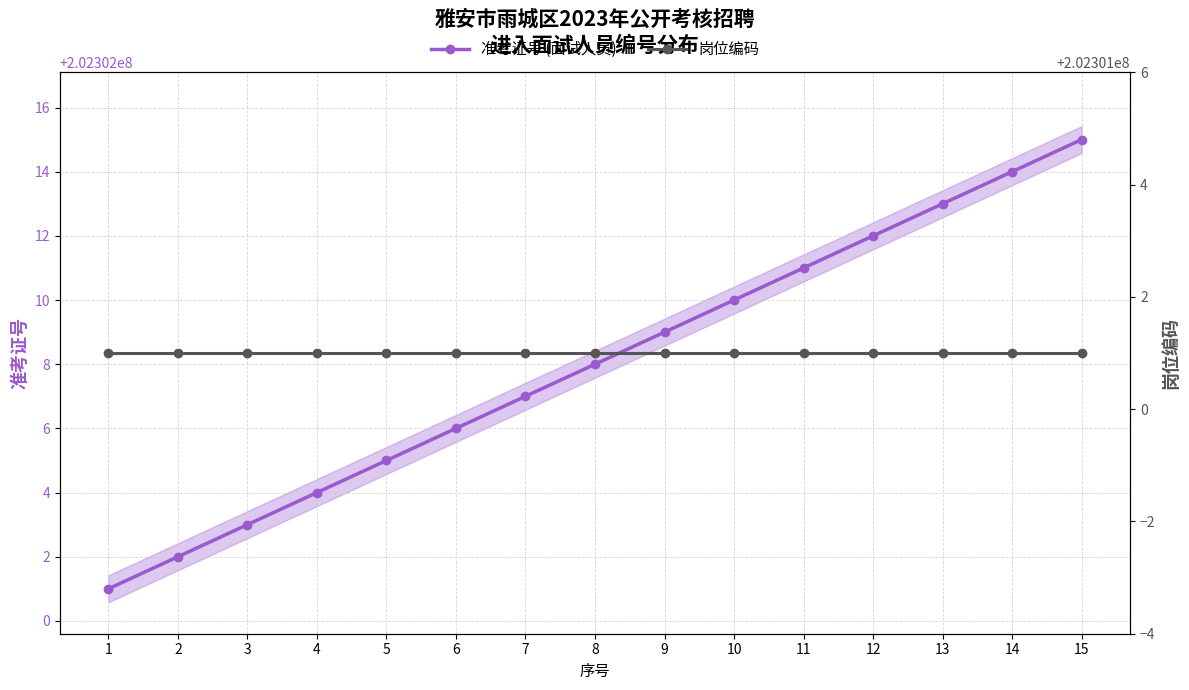

List the series in order of their peak value, highest first.

准考证号 (面试人员), 岗位编码